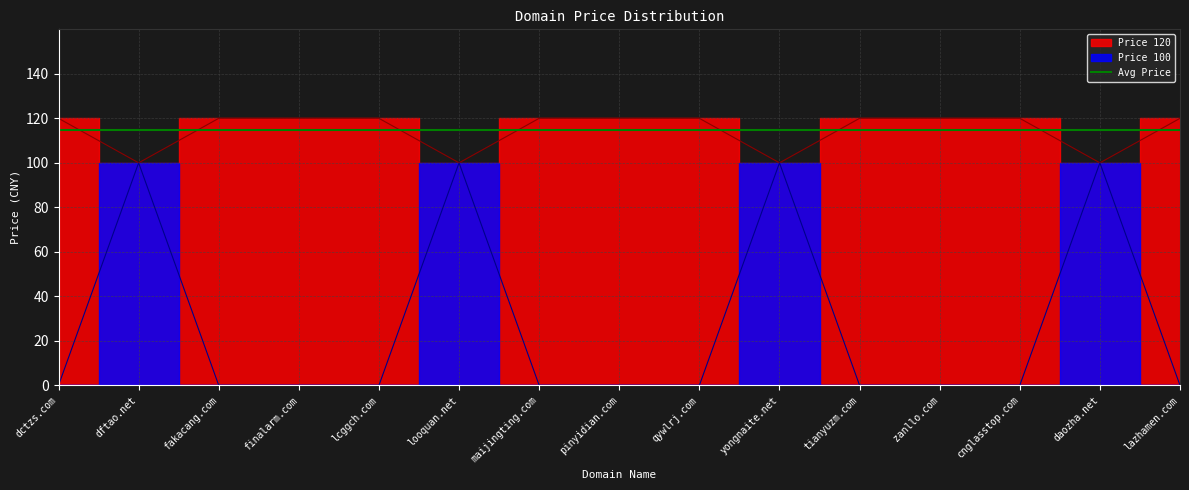

What is the total value across all series at finalarm.com?

120